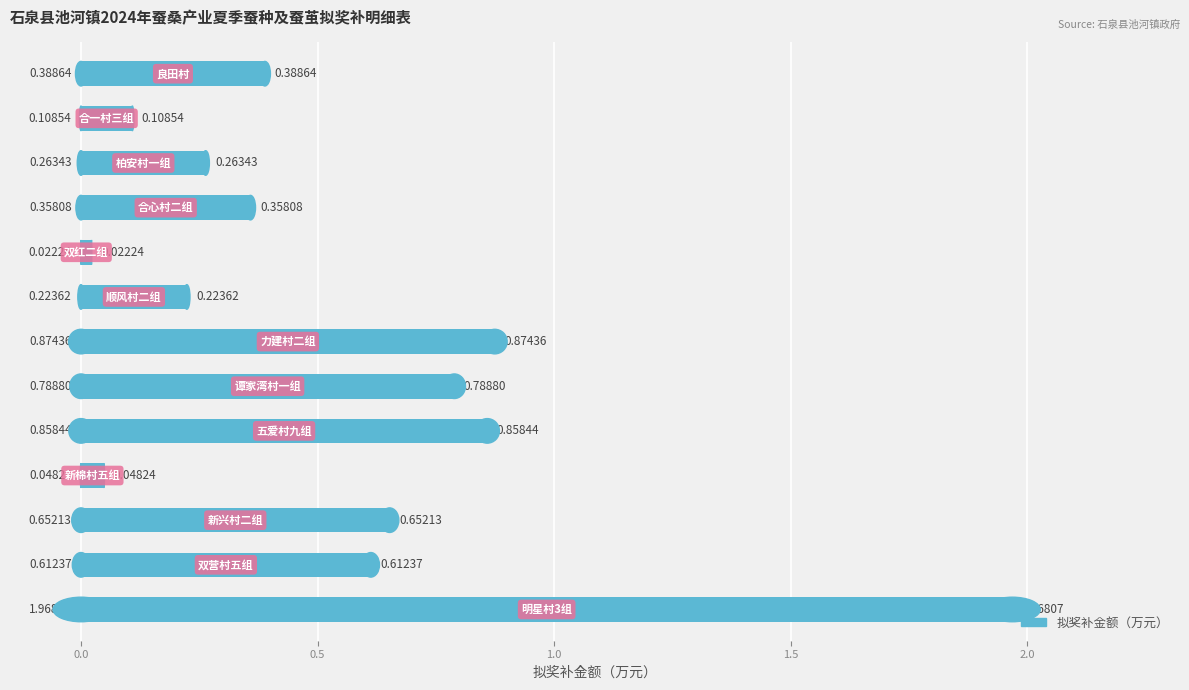

What is the difference between the maximum and minimum values?

1.9